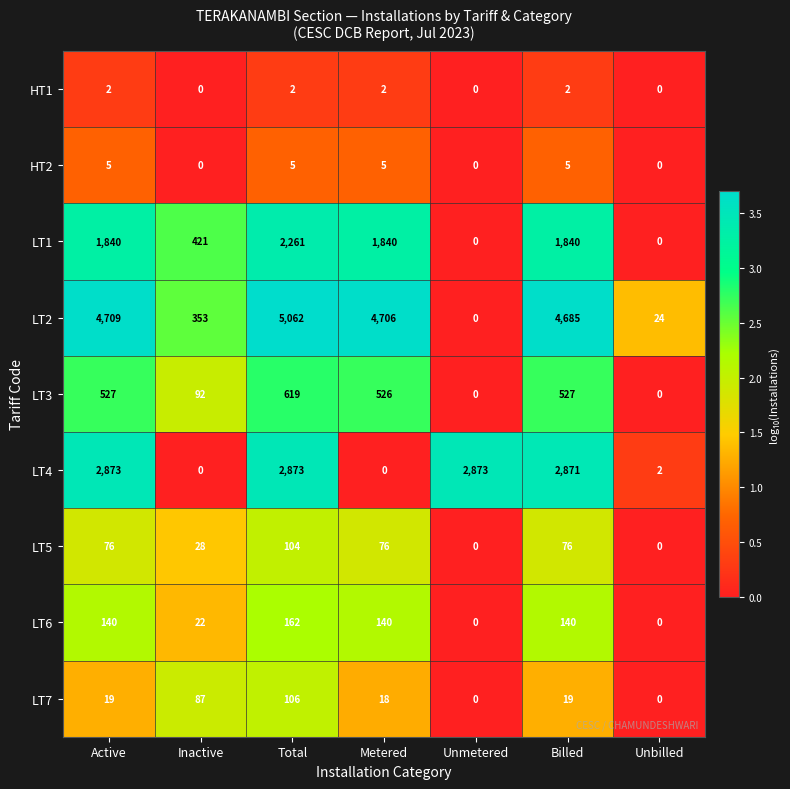

Where is LT3 nearest to the value 309?

Inactive